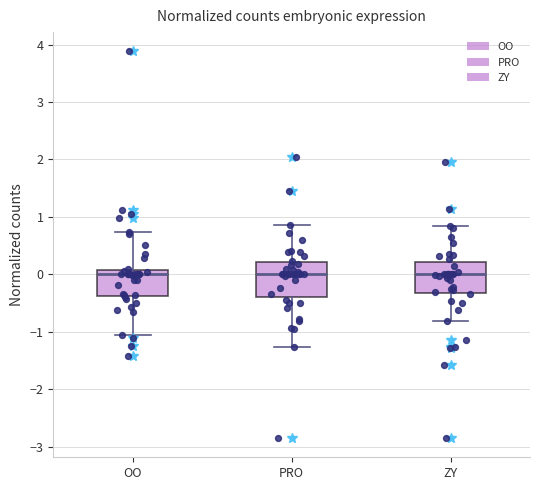

Where does the lower whisker of the box for PRO end on the y-axis? The values are not printed on the chart, so give them approximately, as read against the axis.

-1.3